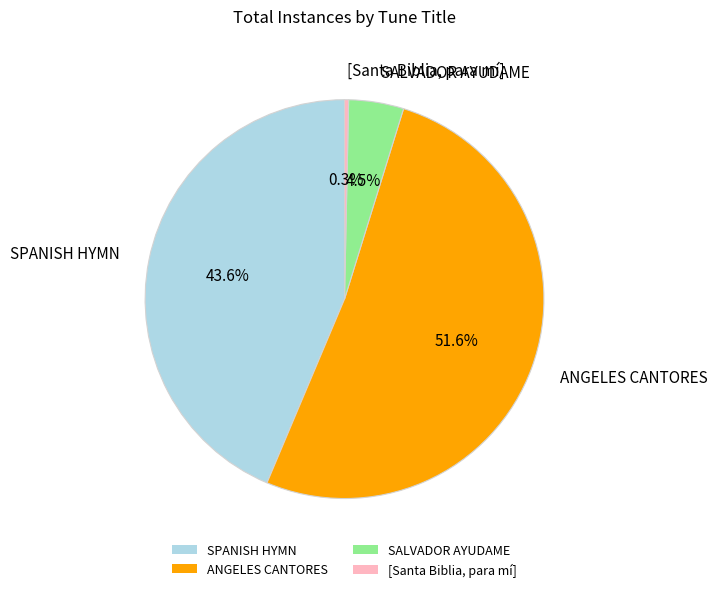

Is there a majority slice in this chart?

Yes